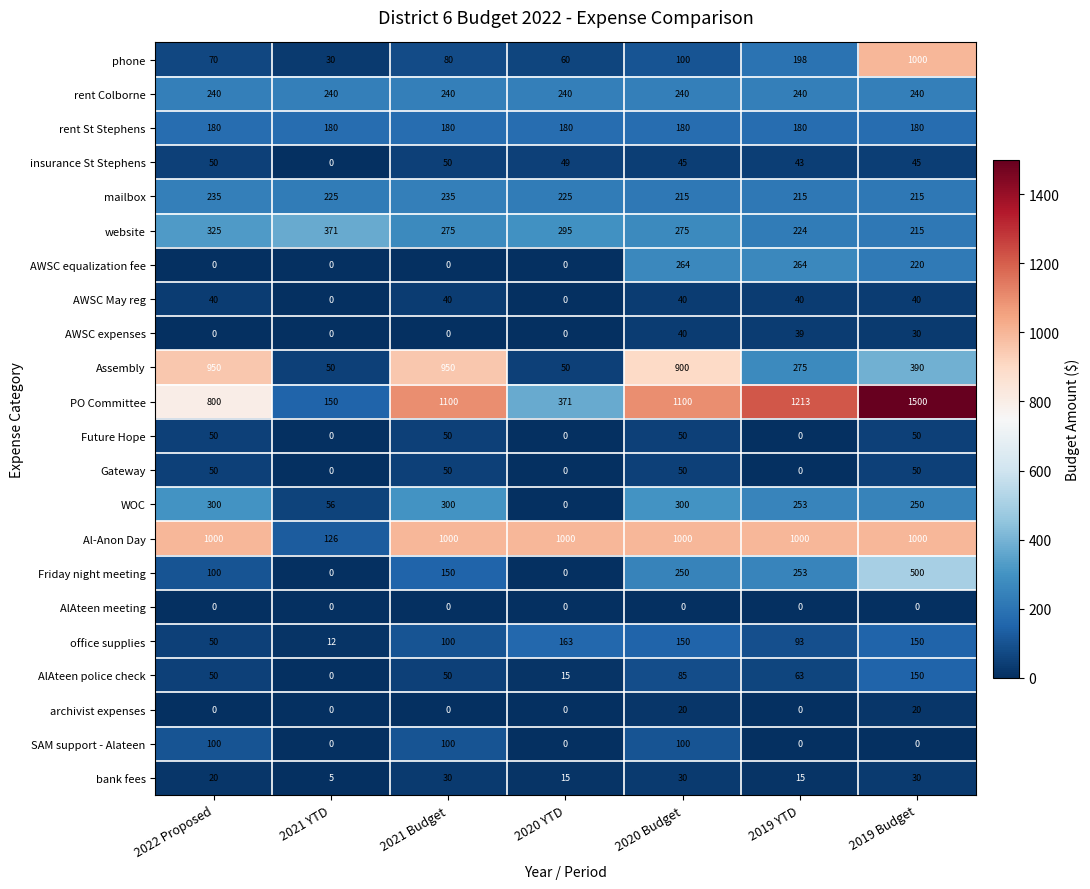

Count the number of data series in this chart.

22